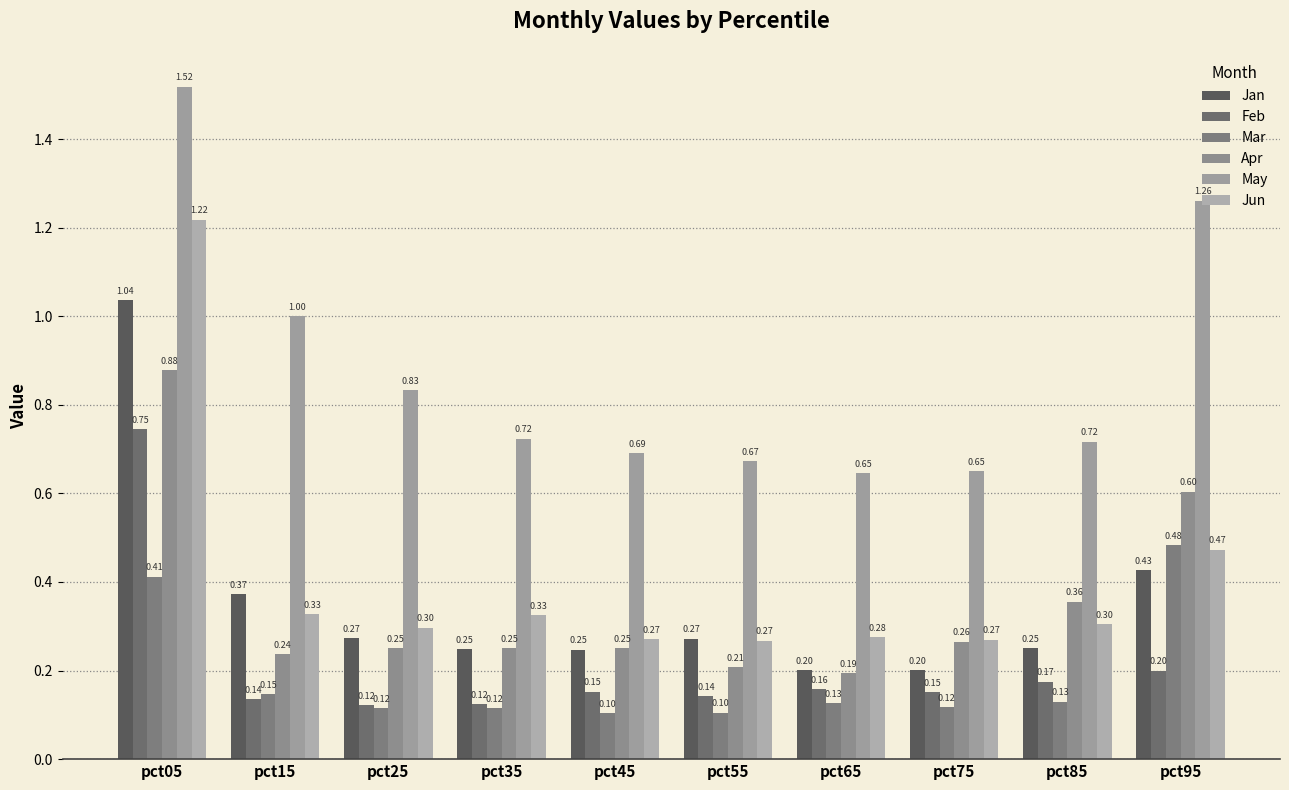

What is the difference between the highest and lowest values at pct75?

0.5